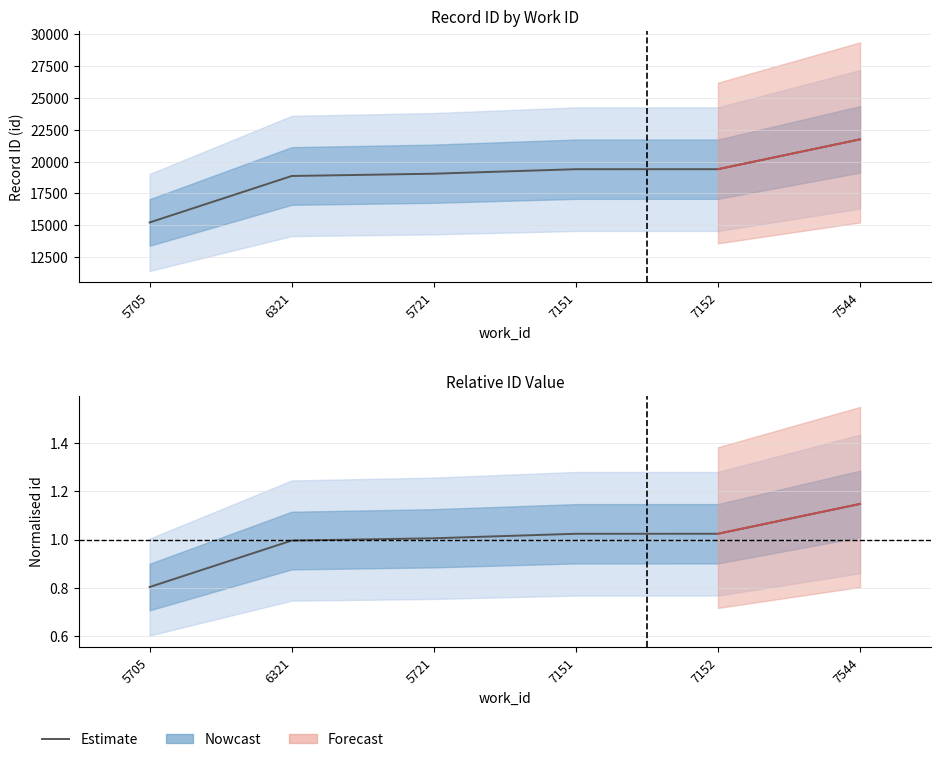

Is it true that the value at 5721 is 1.0?

True